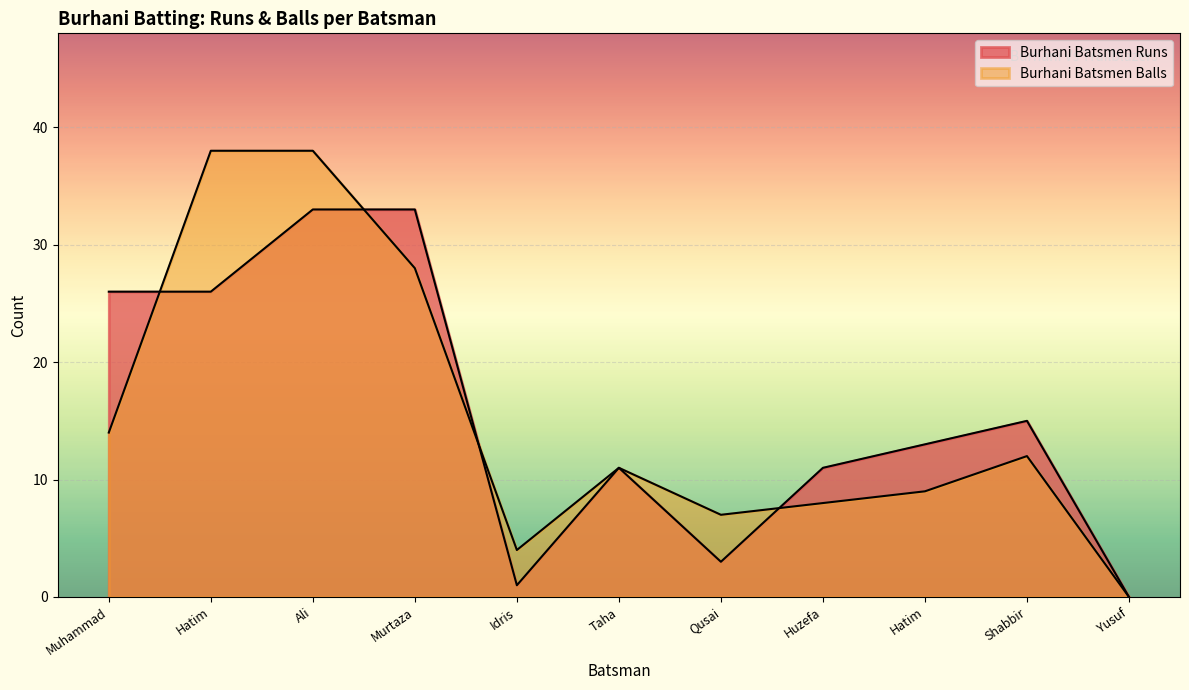

At which label does Burhani Batsmen Runs first exceed 13?

Muhammad